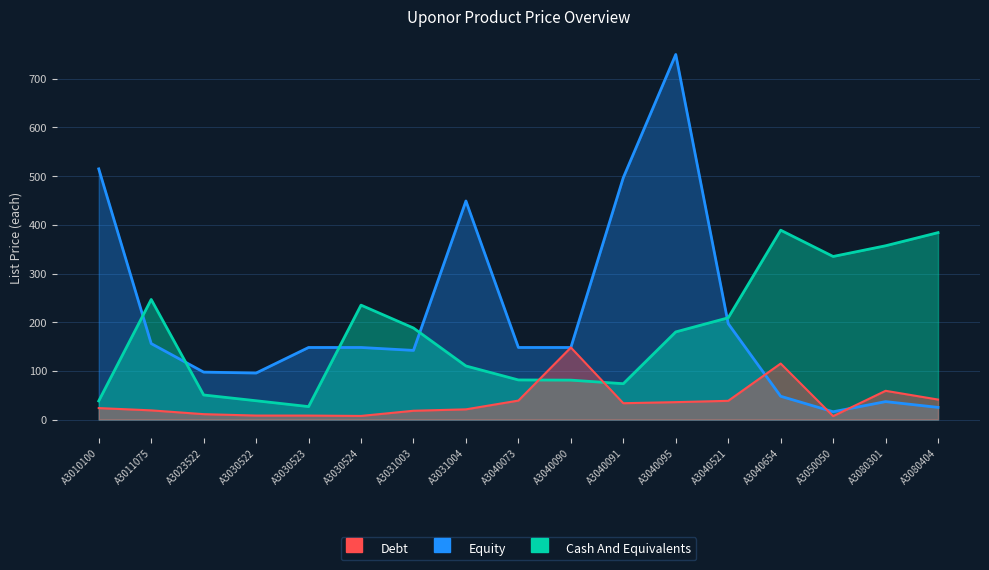

What is the difference between the maximum and minimum values in the Debt series?

141.0